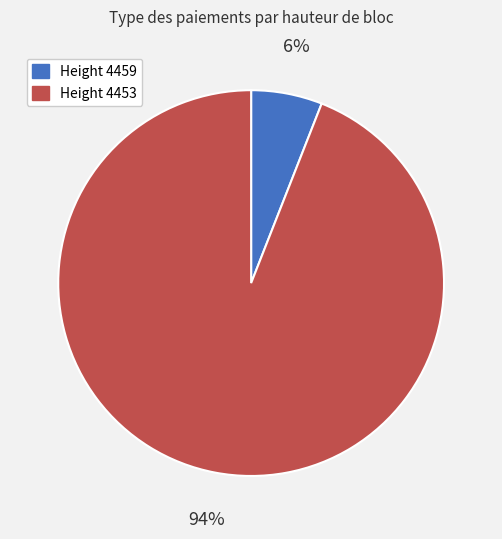

To the nearest percent, what is the average slice percentage?

50%